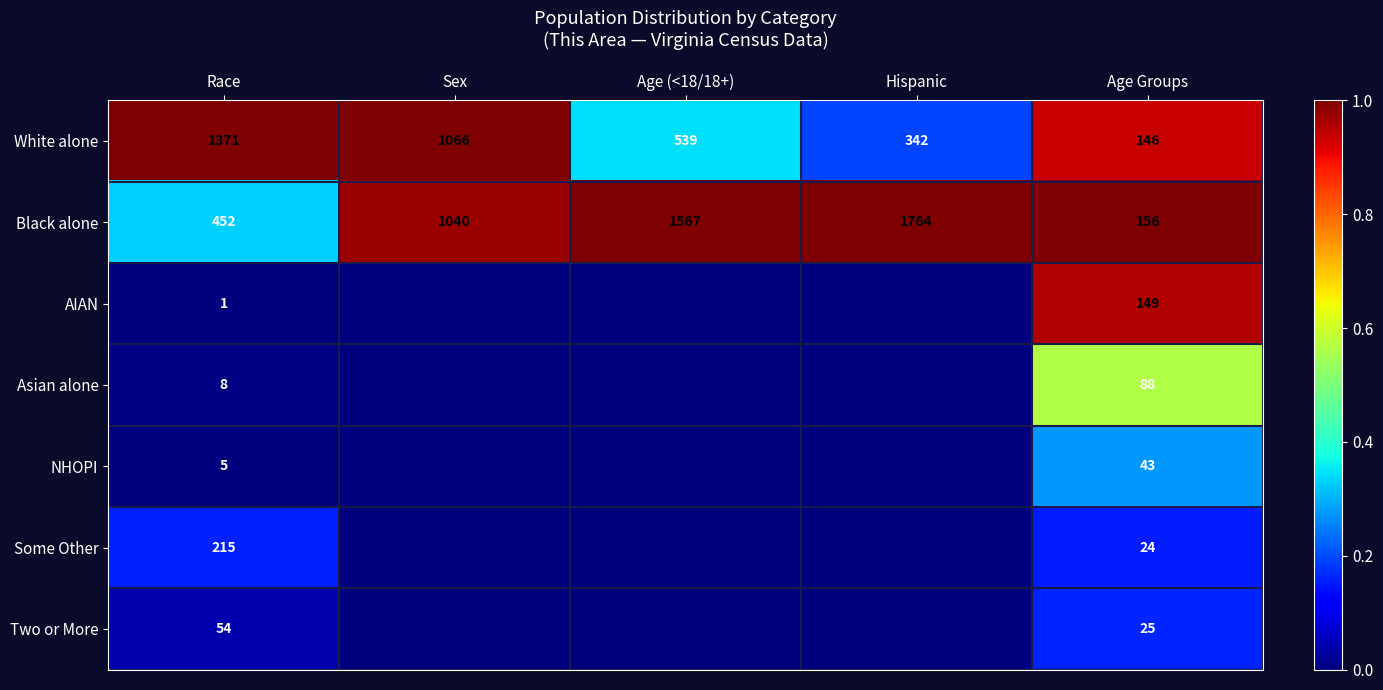

At which label is Black alone closest to 960?

Sex